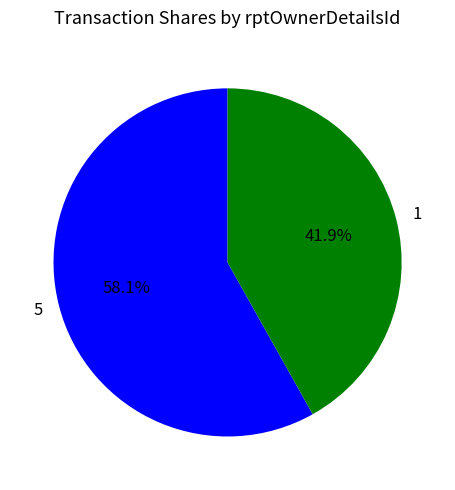

Which slice is the largest?

5